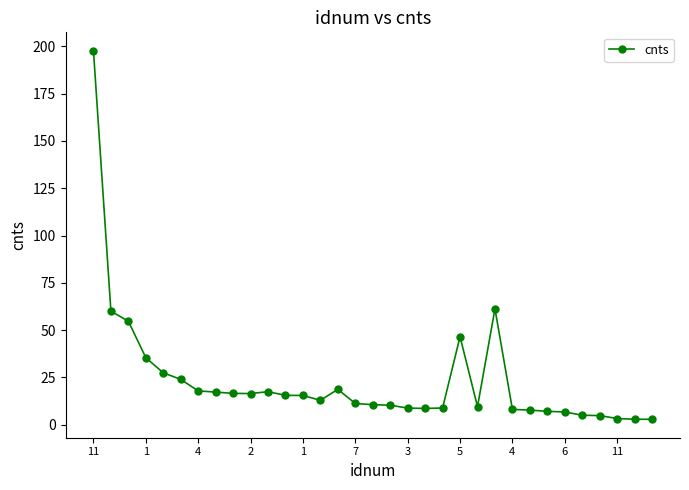

What is the smallest value displayed?

2.8